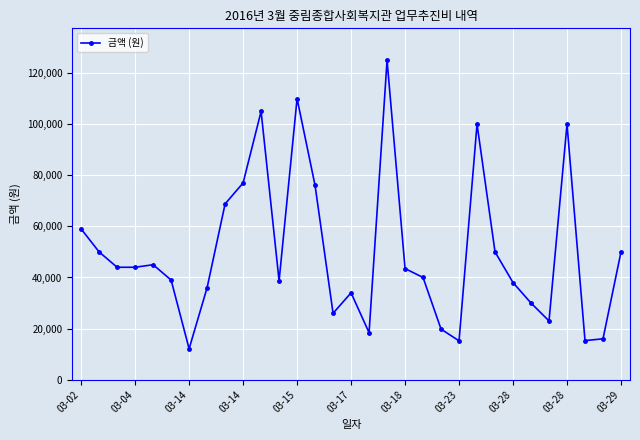

True or false: the data has more than 0 interior local peaks.

True